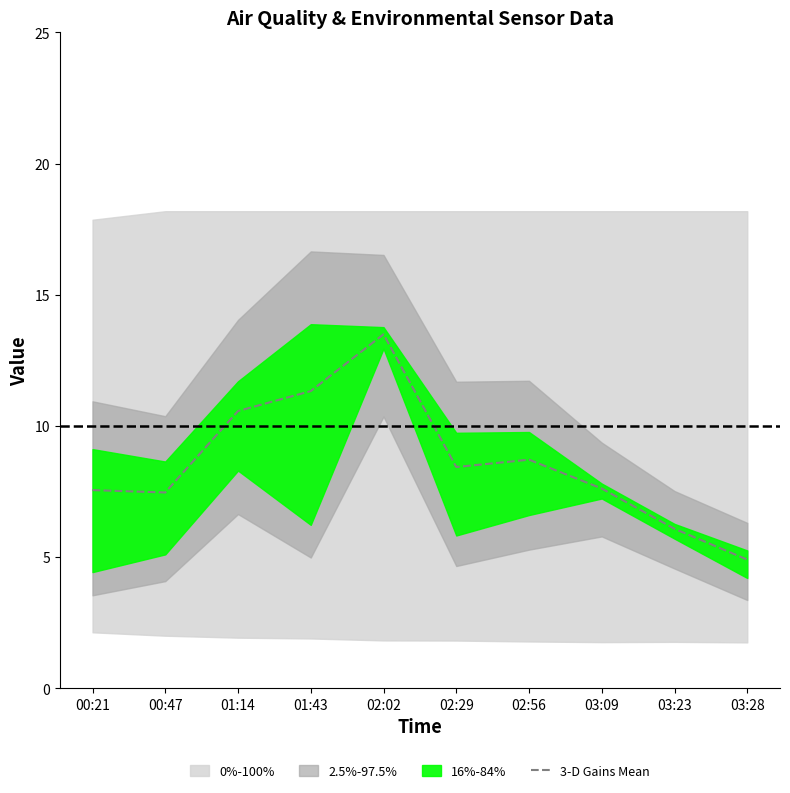

The value at 03:28 is 2.3. True or false?

False